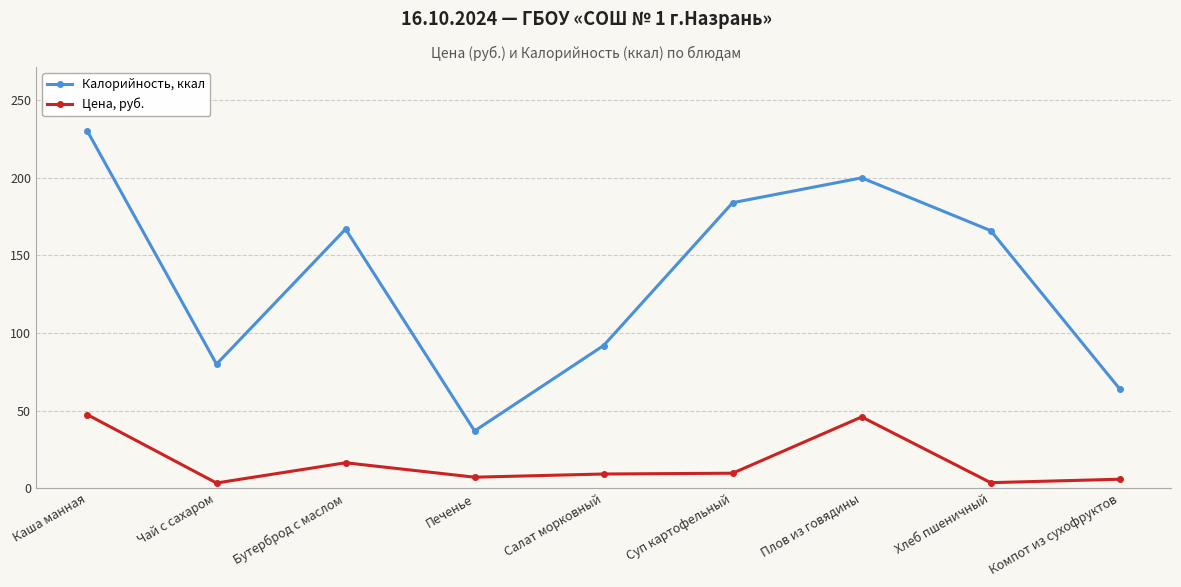

The Цена, руб. series shows 46.0 at Плов из говядины. True or false?

True